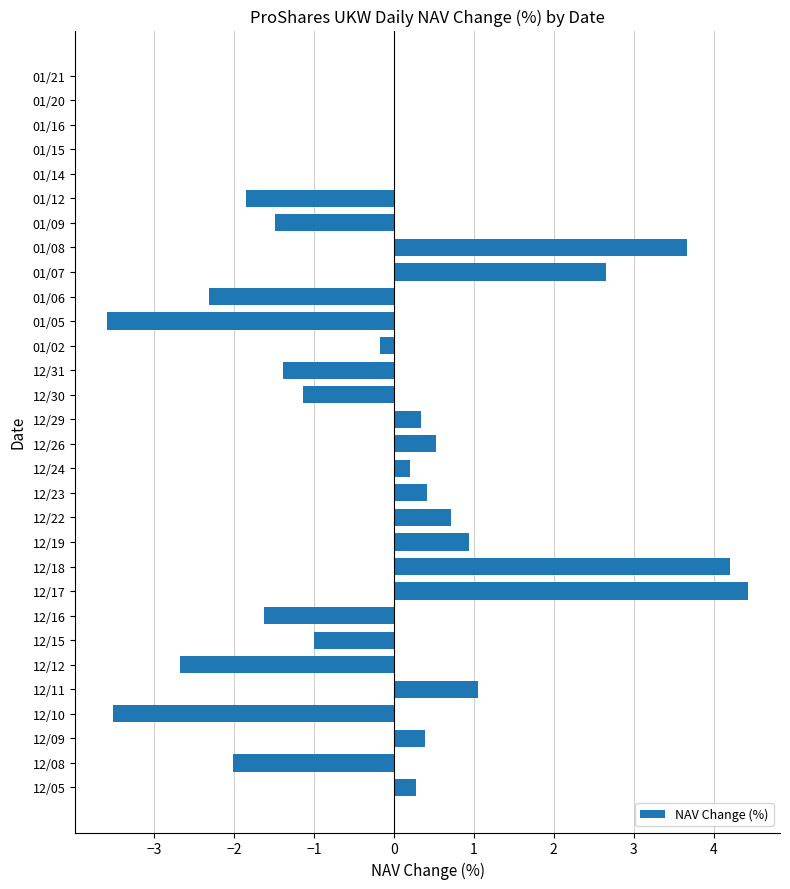

What is the greatest value displayed?

4.4